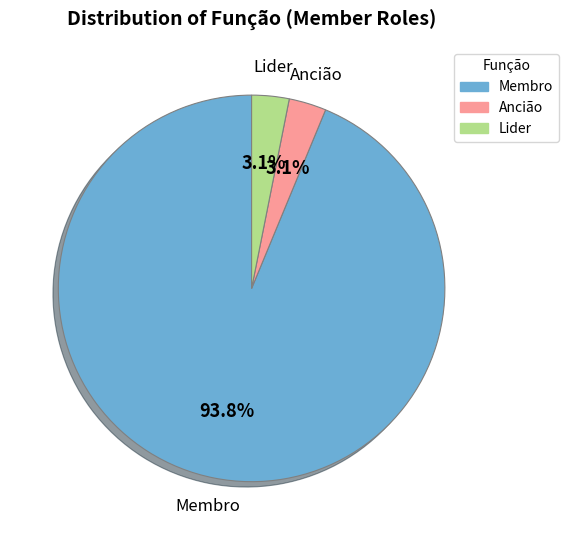

To the nearest percent, what percentage of the pie is Membro?

94%